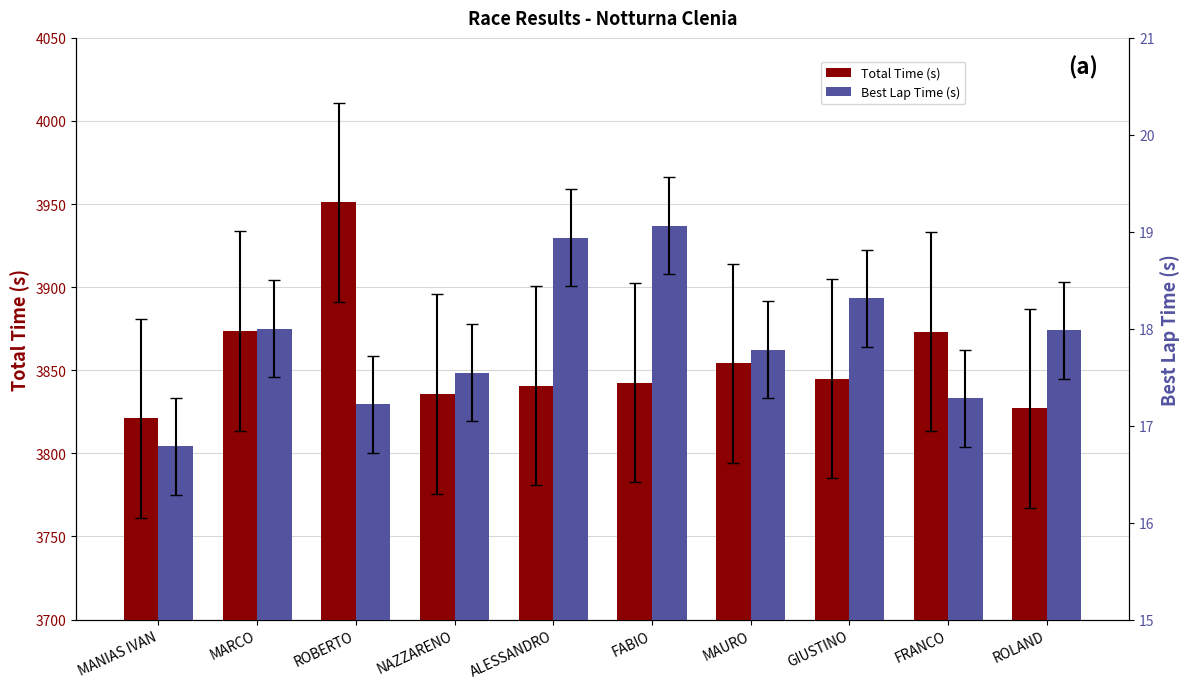

List the labels in order of Total Time (s) value, smallest first.

MANIAS IVAN, ROLAND, NAZZARENO, ALESSANDRO, FABIO, GIUSTINO, MAURO, FRANCO, MARCO, ROBERTO